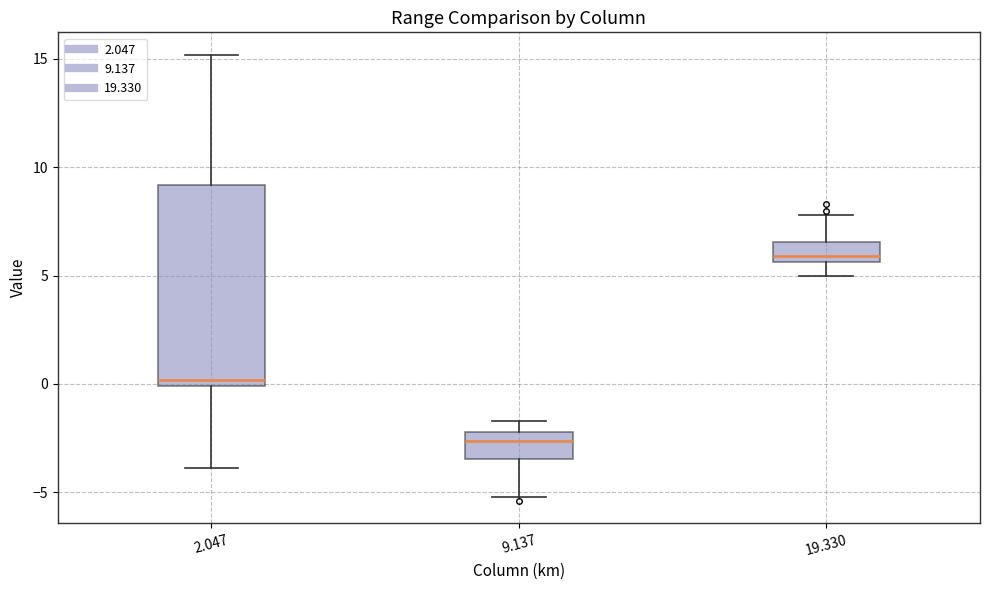

Reading left to right, read every box against the y-axis: the position of its median line, the range the box covers, and the ends of its whiskers. The values are not printed on the chart, so give them approximately, as read against the axis.

2.047: median 0.0 (just above the box's lower edge), box 0.0 to 9.0, whiskers -4.0 to 15.0
9.137: median -2.5, box -3.5 to -2.0, whiskers -5.0 to -1.5
19.330: median 6.0, box 5.5 to 6.5, whiskers 5.0 to 8.0